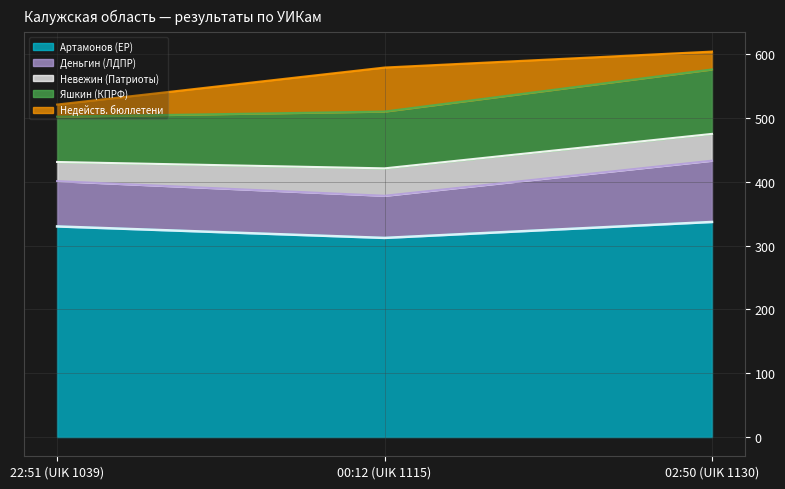

What is the minimum value for Артамонов (ЕР)?

312